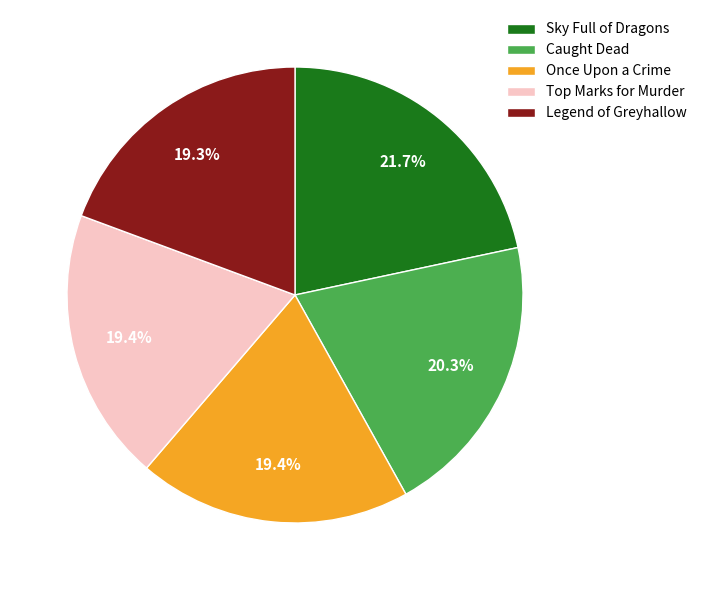

Does any single category account for the majority?

No